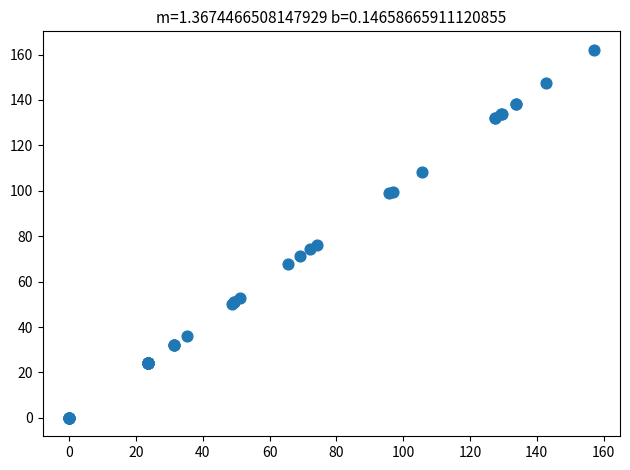

What Y value in the scatter plot is closest to 81?

76.3